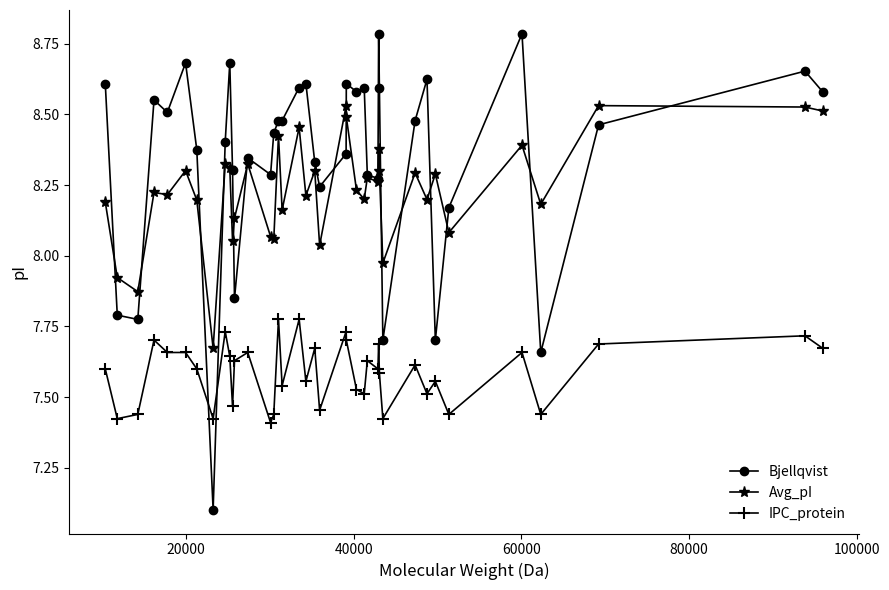

True or false: Bjellqvist has more than 1 points higher than both neighbors.

True